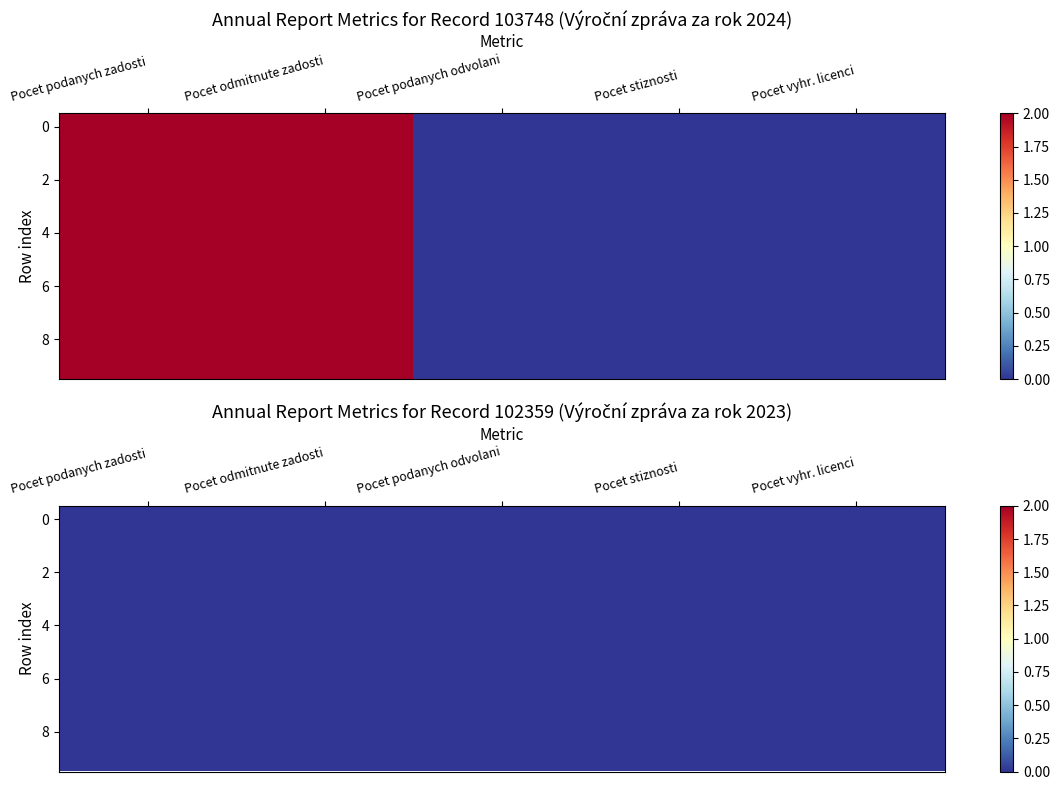

How many values are between 0 and 2?

5